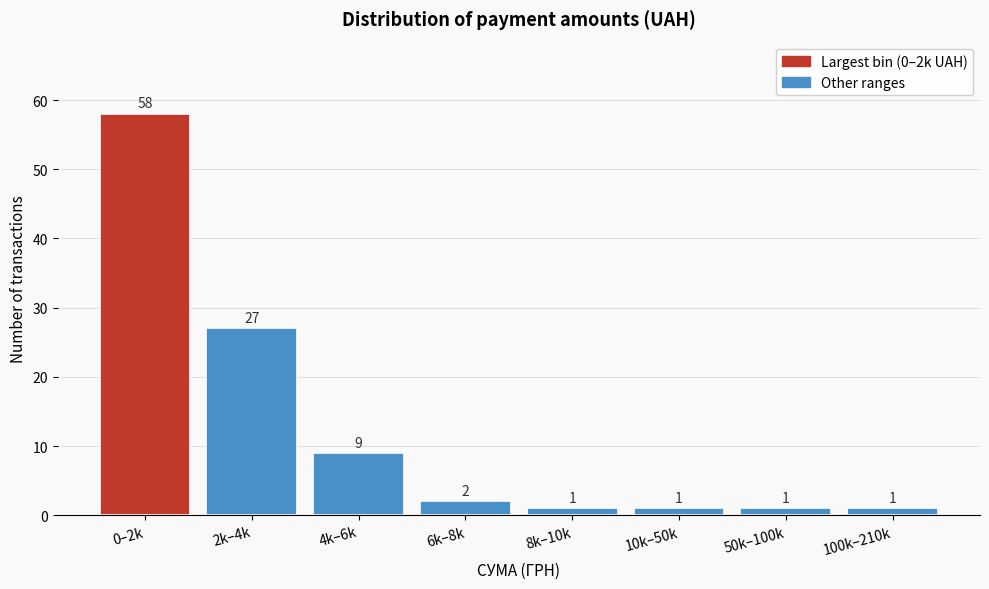

Reading left to right, list all the values displayed in this chart.

0–2k=58	2k–4k=27	4k–6k=9	6k–8k=2	8k–10k=1	10k–50k=1	50k–100k=1	100k–210k=1